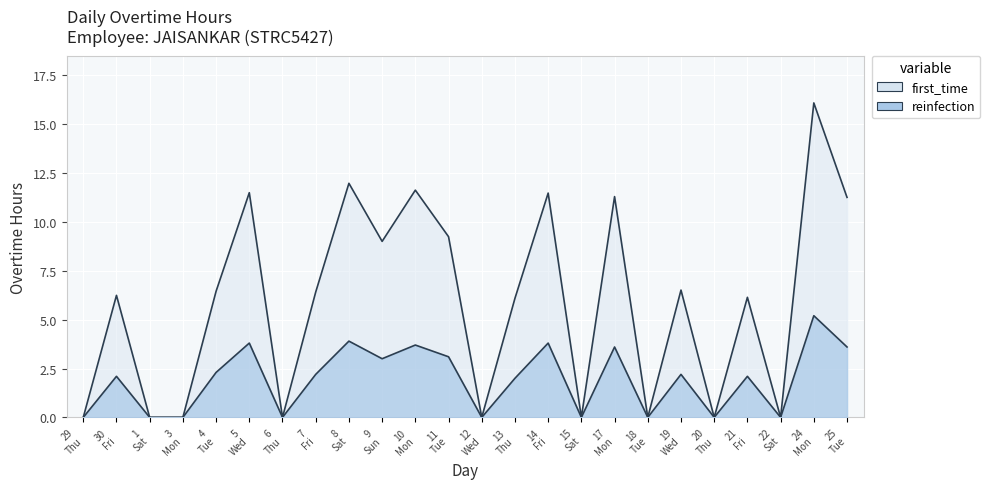

What position from the right is 29 Thu?

24